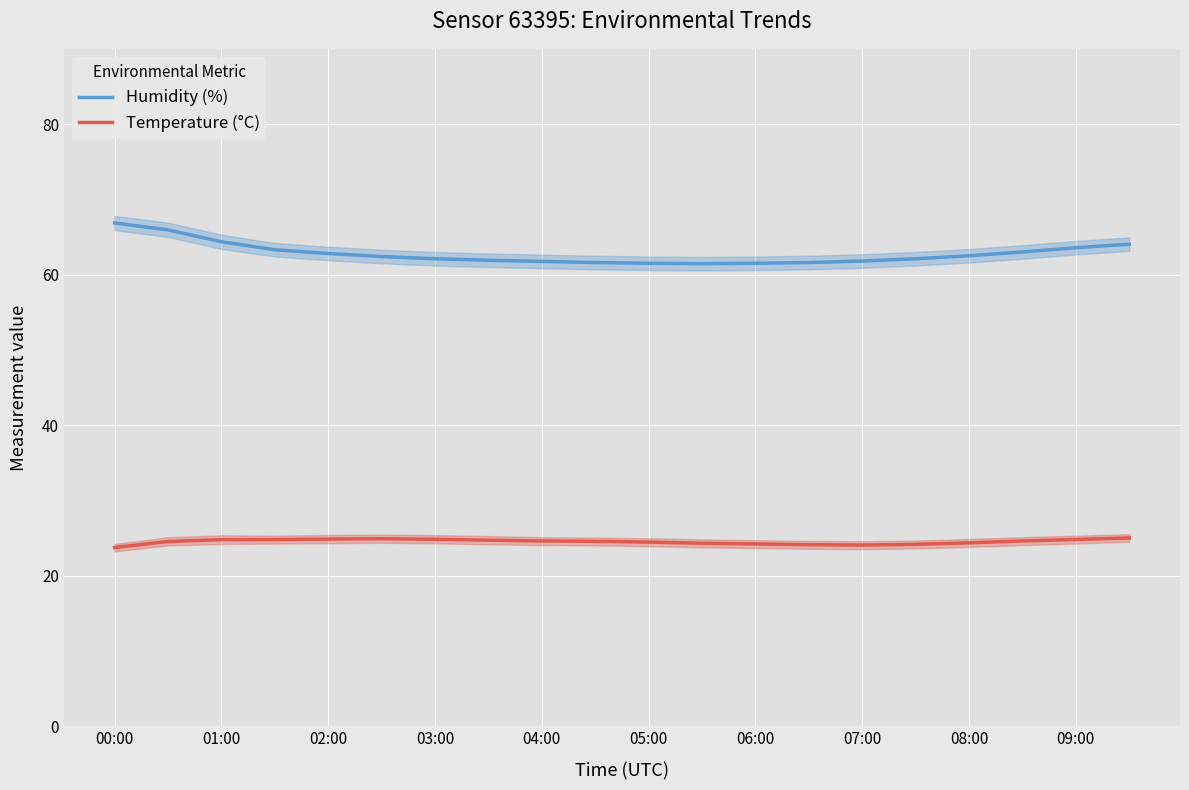

The value of Temperature (°C) at 07:00 is 32.8. True or false?

False